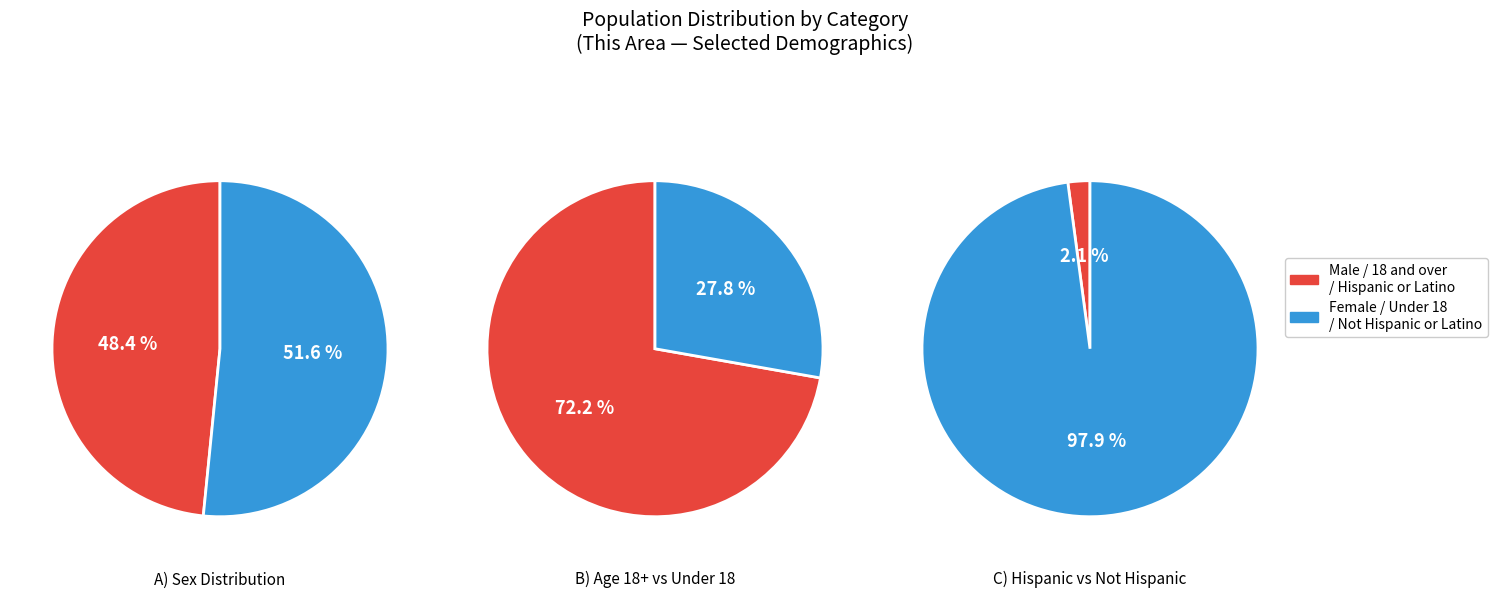

Is the sum of 2 and 1 greater than half?

Yes